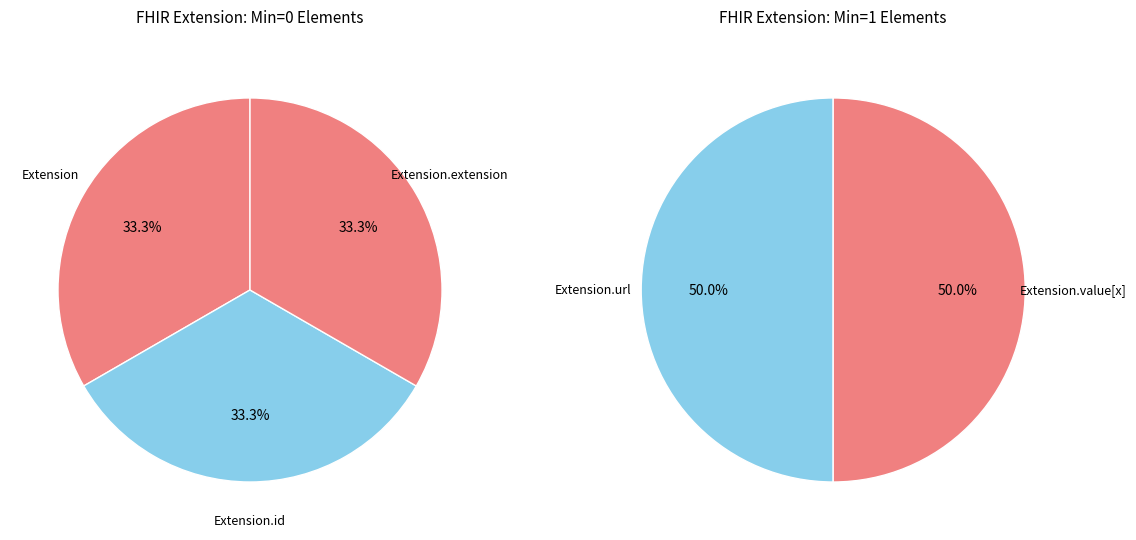

Between Extension.extension and Extension.value[x], which is larger?

Extension.value[x]